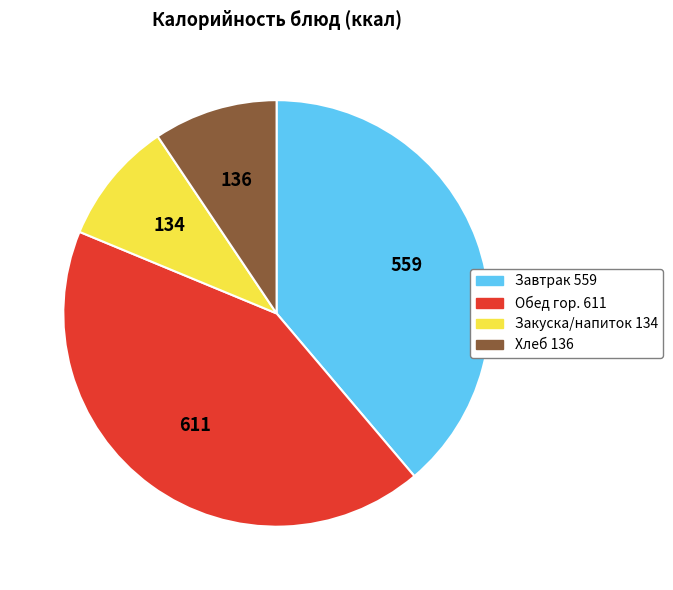

Is there any slice that represents more than half of the pie?

No